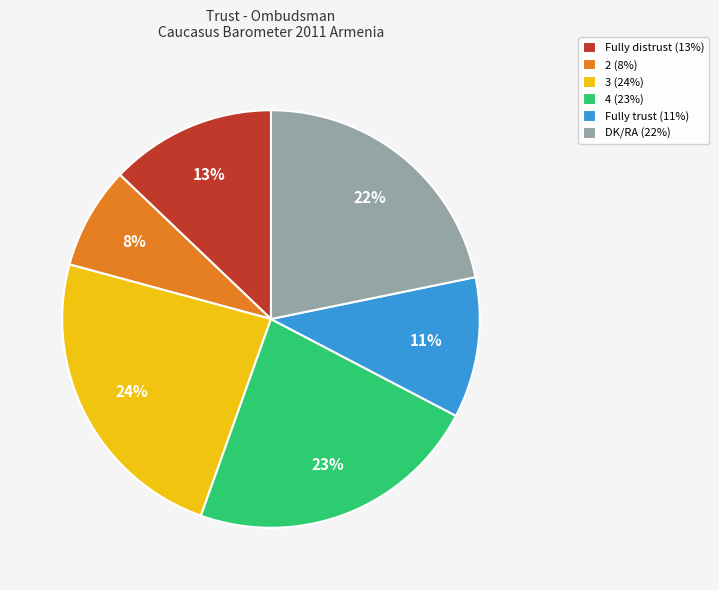

Is there a majority slice in this chart?

No